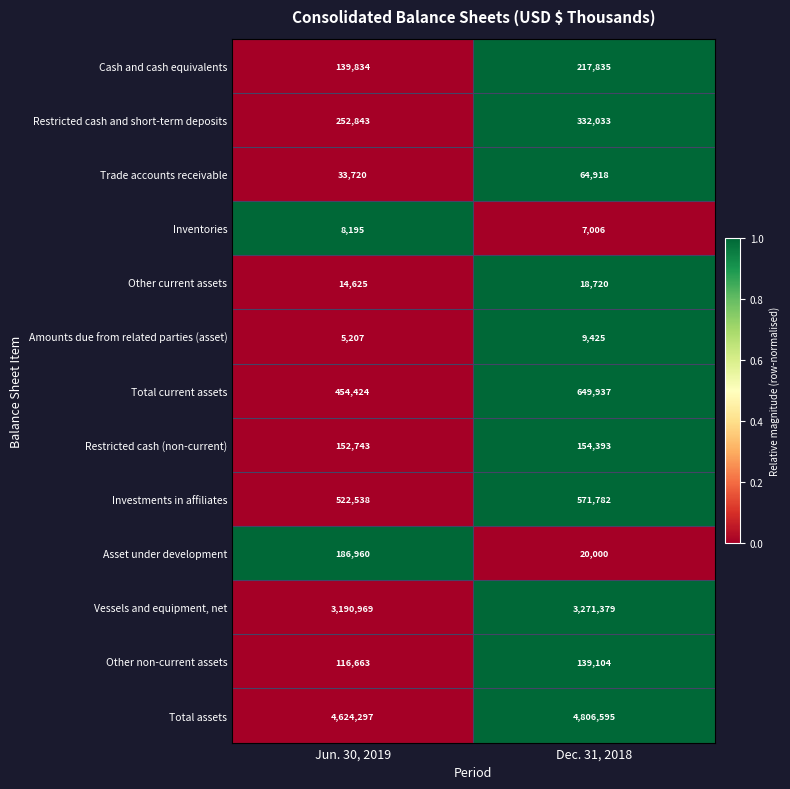

At which category is the sum across all series the highest?

Dec. 31, 2018